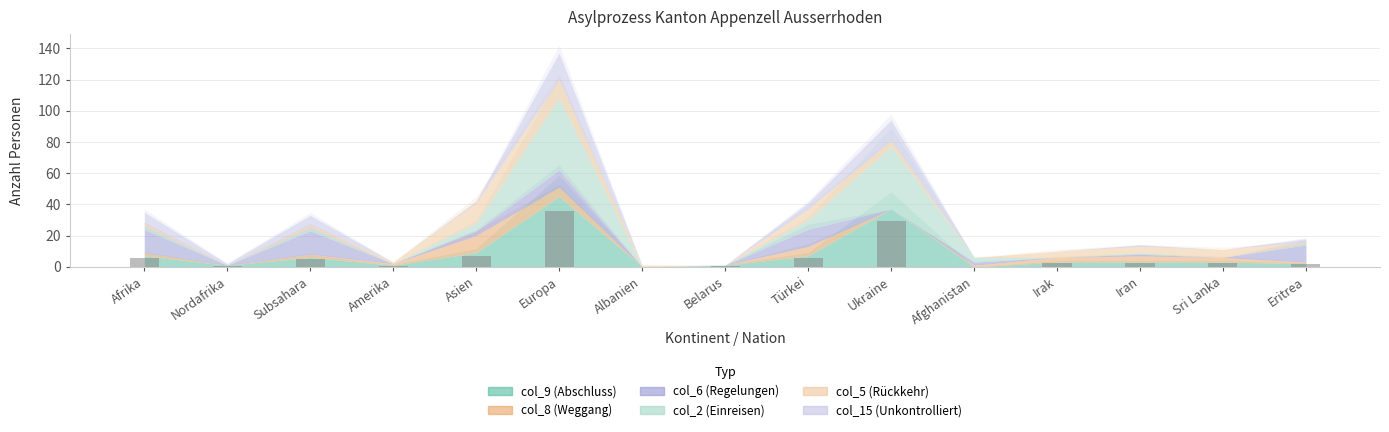

What is the maximum value shown in the chart?

36.0